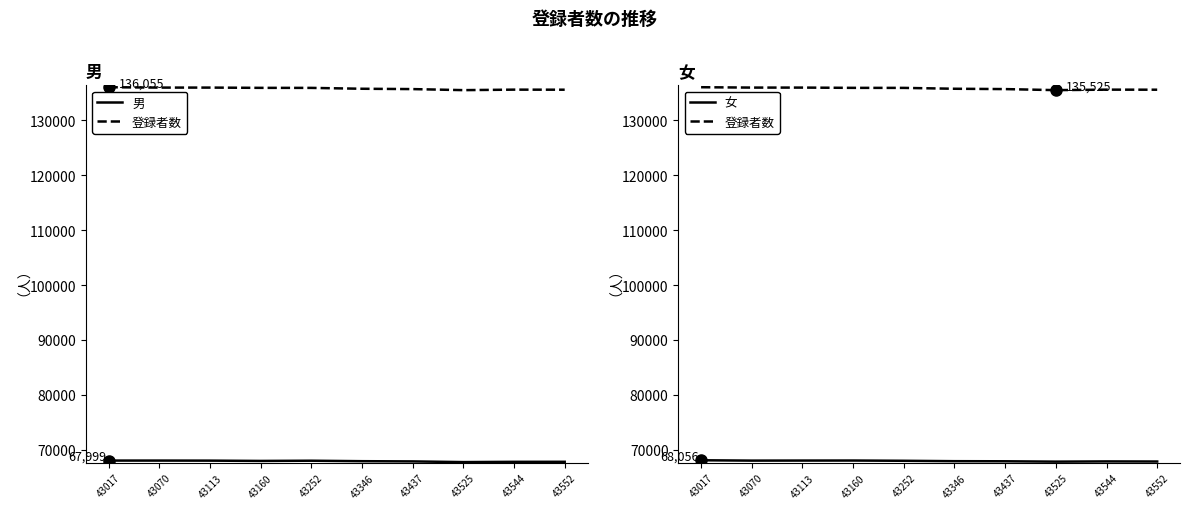

Does the chart display data point markers on the line(s)?

No